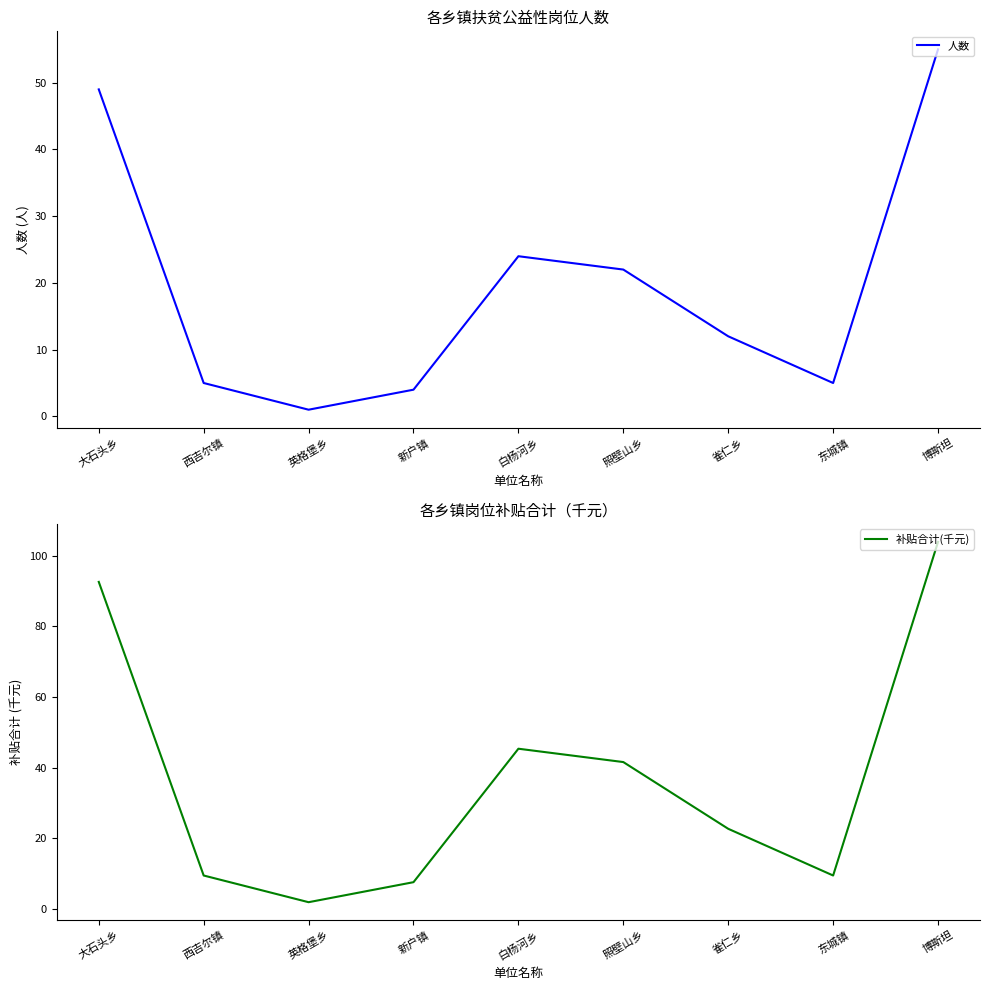

What is the label of the 3rd point from the right?

雀仁乡